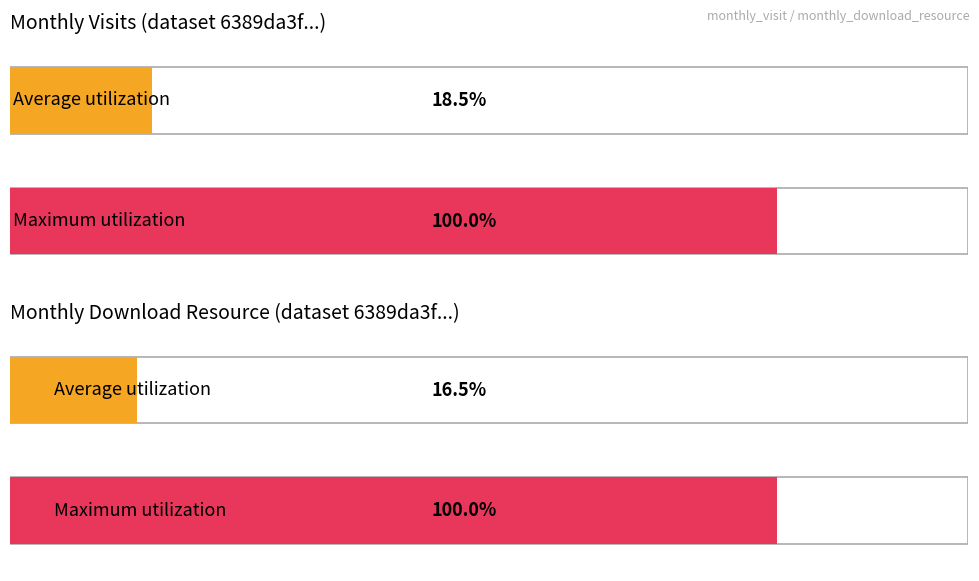

Is the value of monthly_visit at 2023-07 greater than the value of monthly_download_resource at 2024-01?

Yes